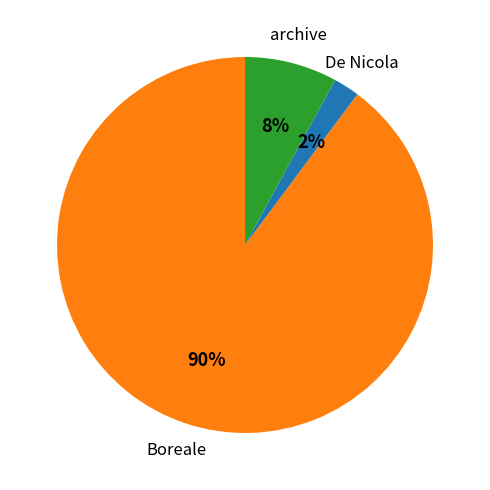

To the nearest percent, what is the difference between the largest and smallest slice percentages?

88%